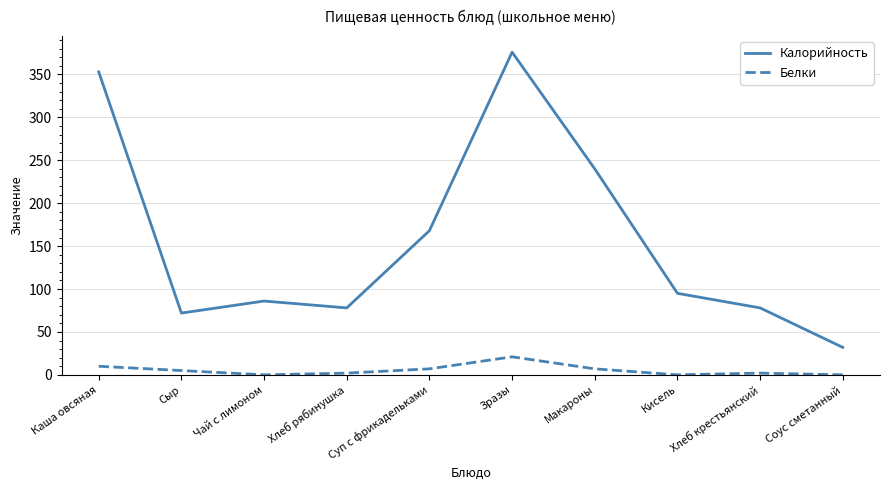

Rank the series by their average value, from highest to lowest.

Калорийность, Белки